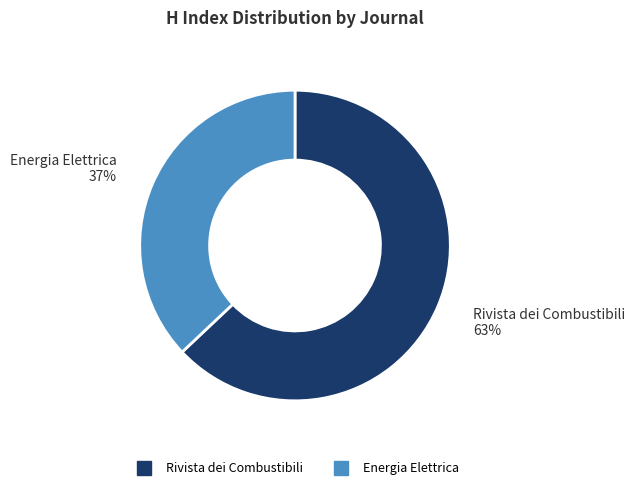

Rank the categories by value from lowest to highest.

Energia Elettrica, Rivista dei Combustibili